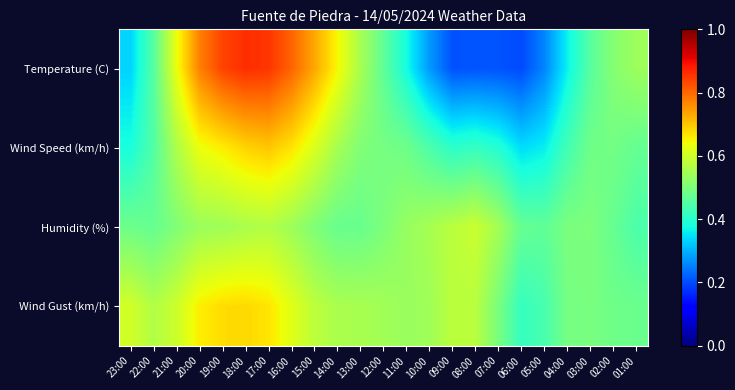

At how many categories does at least one series exceed 0?

23